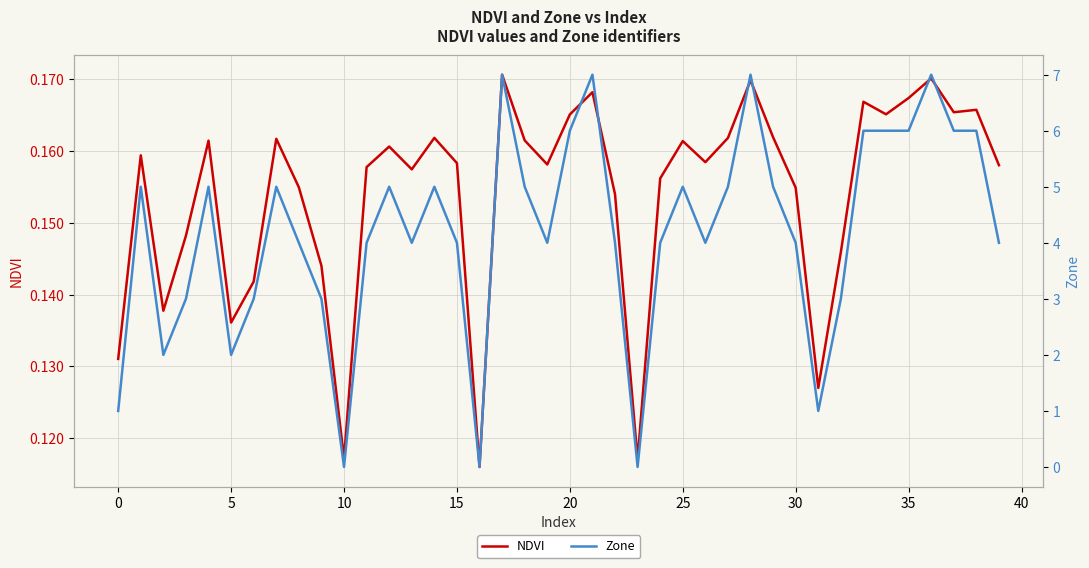

Is this an area chart (filled region under the line)?

No